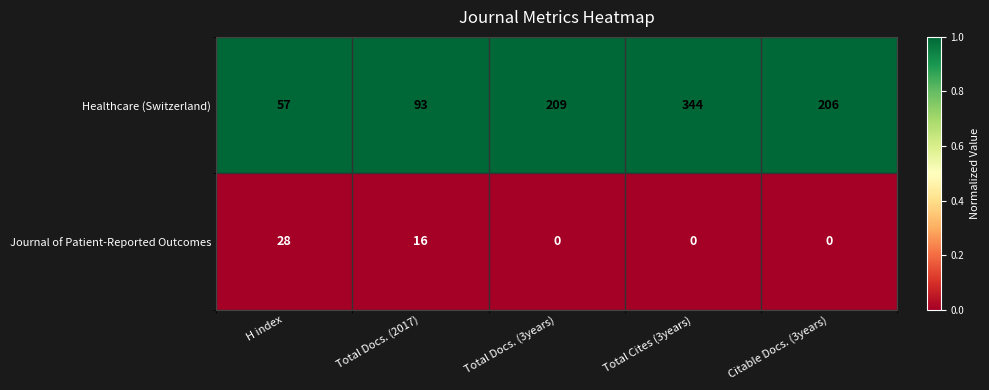

What is the difference between the second highest and second lowest values in the Journal of Patient-Reported Outcomes series?

16